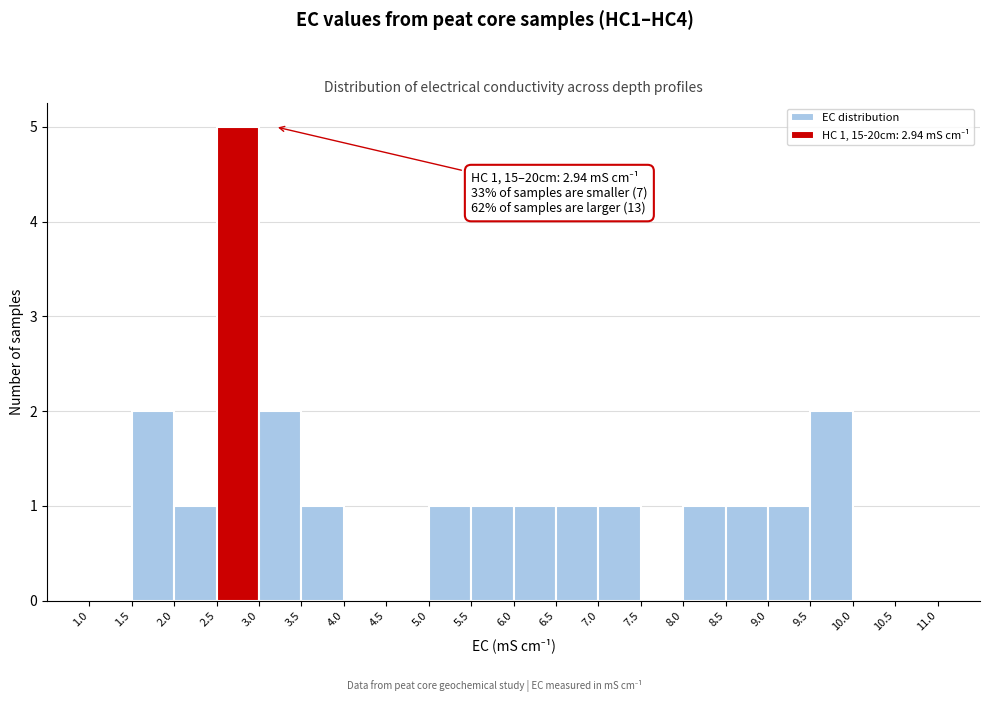

Over which range of the x-axis is the bar tallest?

2.5 to 3.0